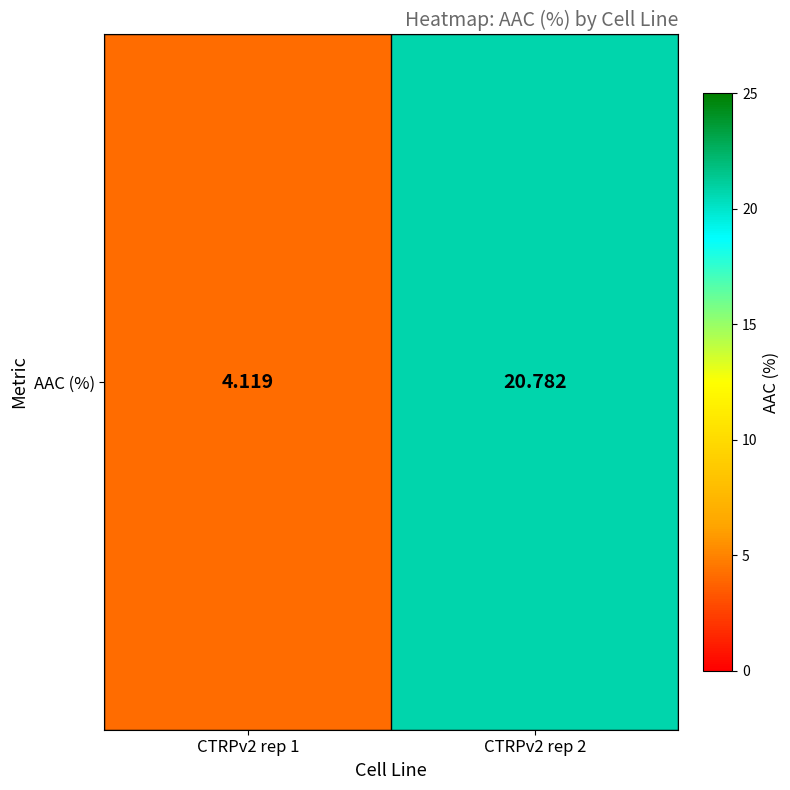

Reading left to right, what are all the values shown in this chart?

4.1	20.8